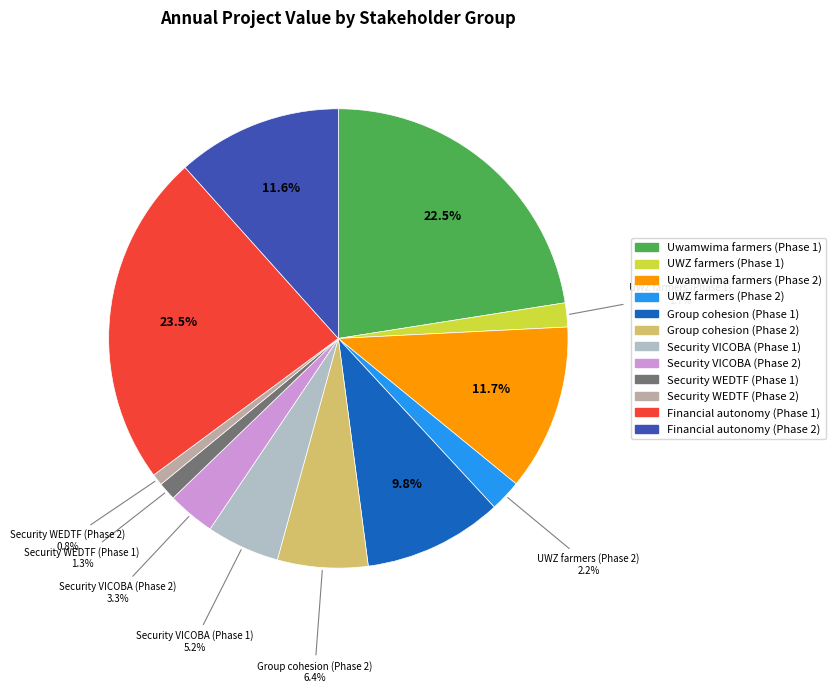

How many slices are in this pie chart?

12